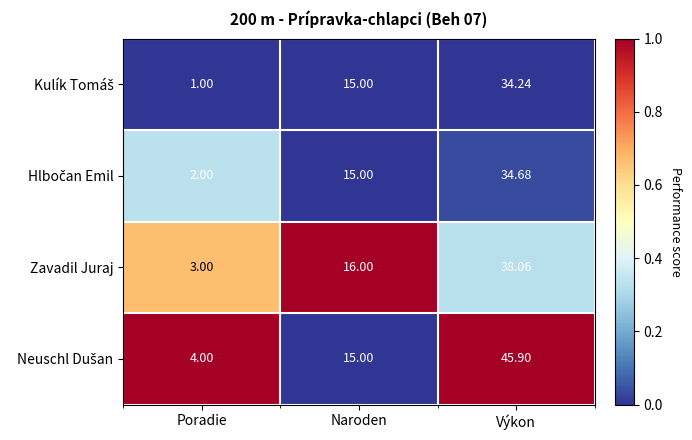

At which category is the sum across all series the highest?

Výkon